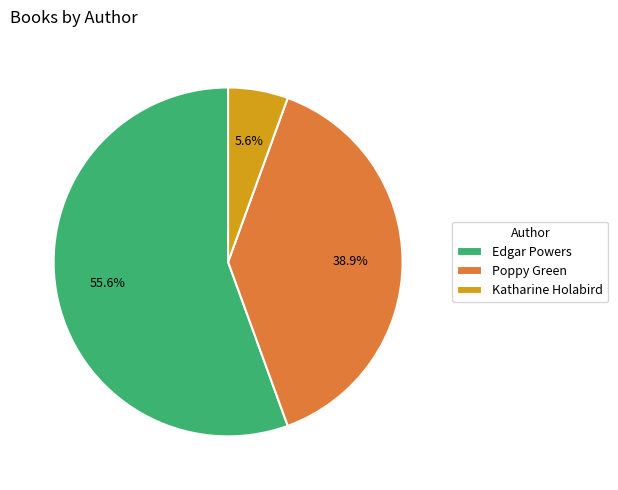

Count the number of slices in the pie.

3